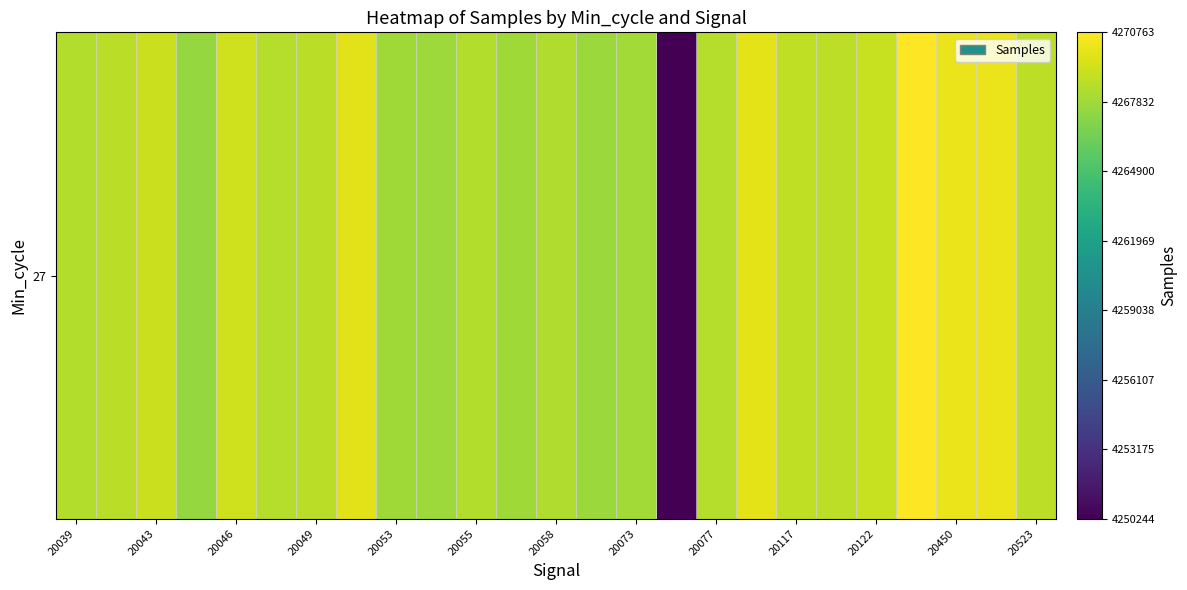

Reading left to right, list all the values displayed in this chart.

4268410	4268611	4269121	4267552	4269307	4268500	4268673	4269825	4267817	4267719	4268415	4267854	4268298	4267695	4267921	4250244	4268451	4269951	4268814	4268750	4269026	4270763	4270129	4270123	4268721